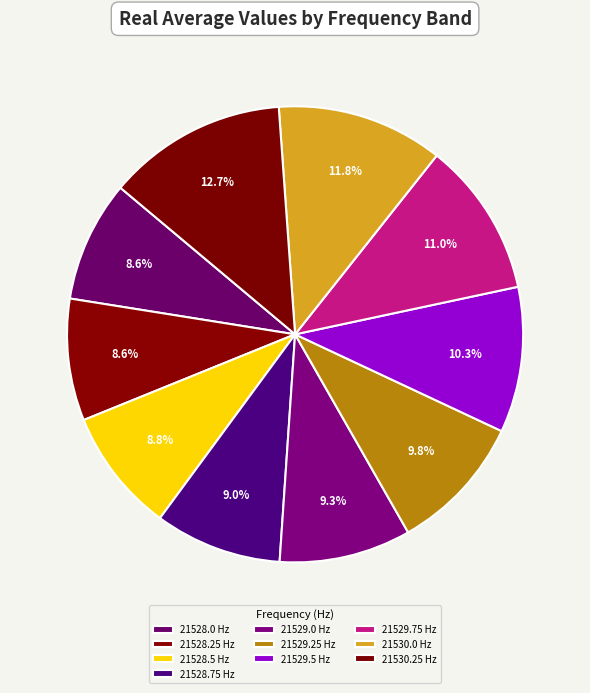

Combined, do 21528.5 and 21530.0 account for over 50%?

No